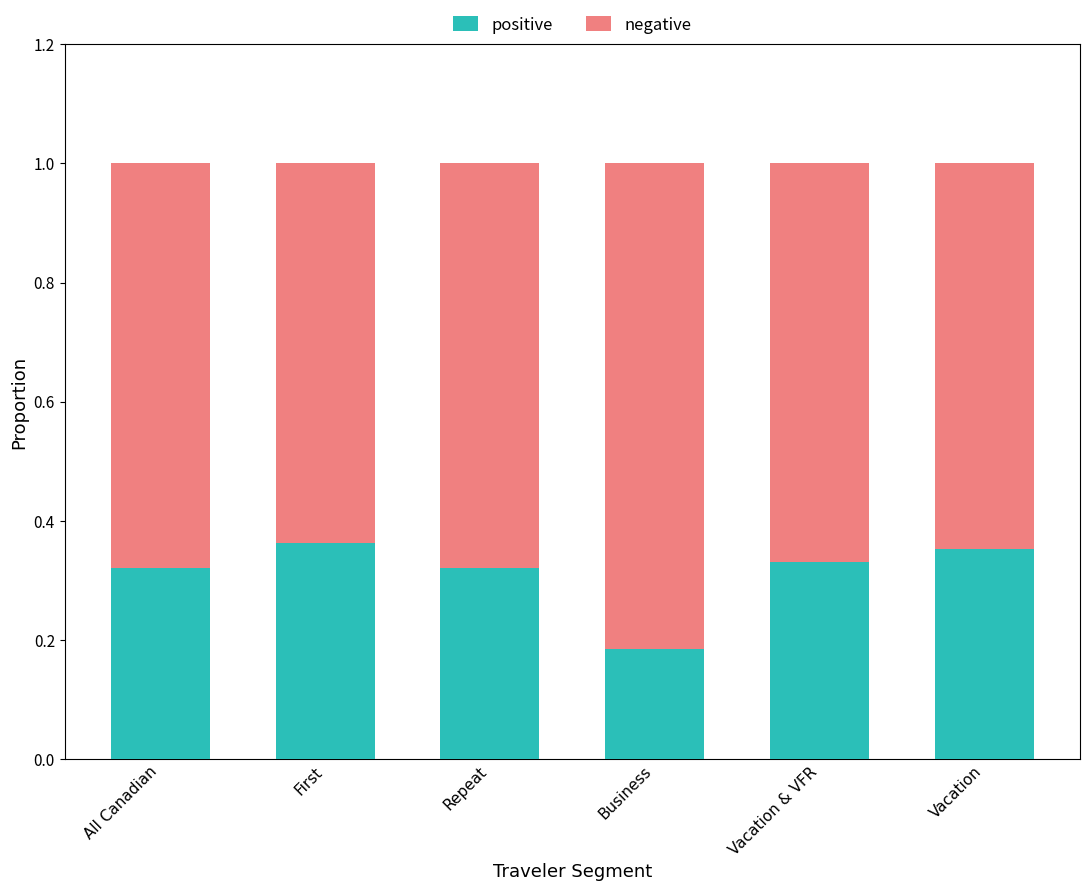

Are the bars grouped side by side (vs. stacked)?

No